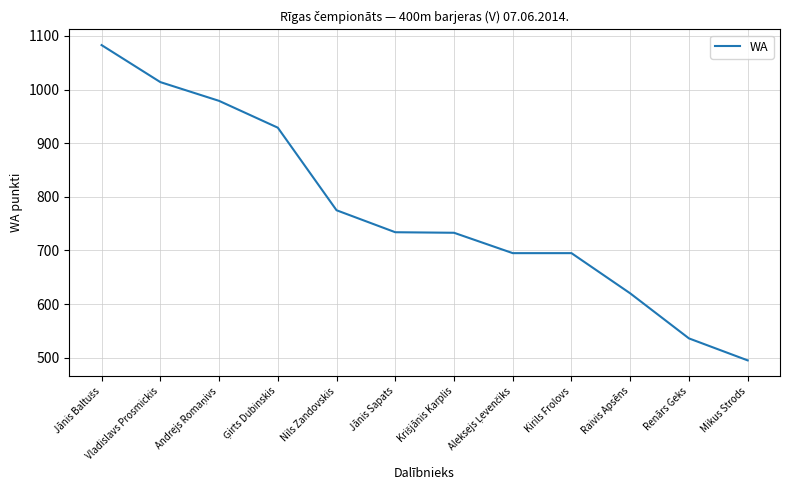

What is the change in value from Nils Zandovskis to Raivis Apsēns?

-155